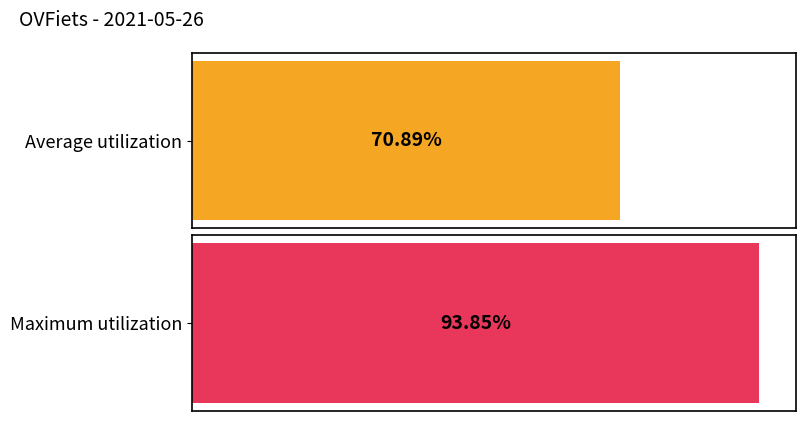

The value at 13:00 is 84552. True or false?

False